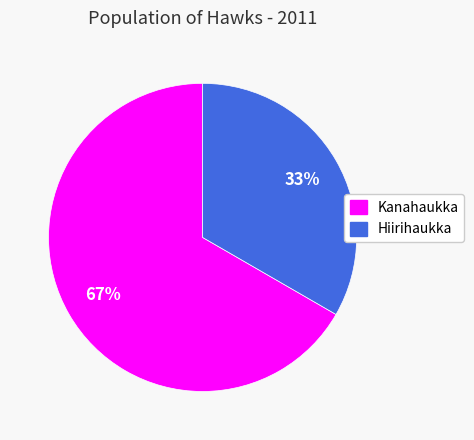

To the nearest percent, what percentage of the pie is Hiirihaukka?

33%